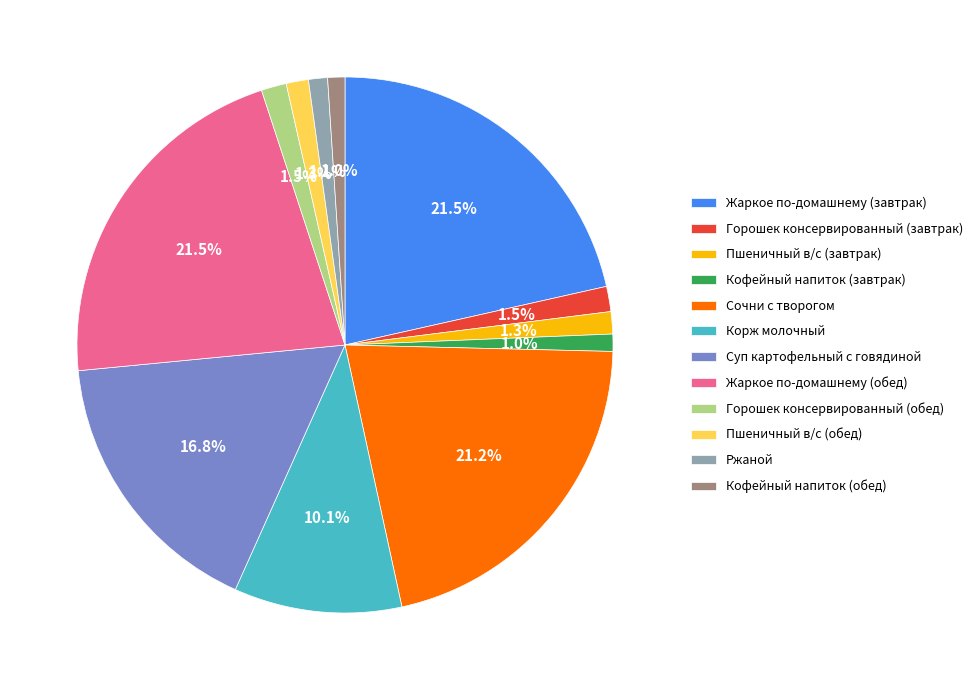

Approximately how many times larger is the value at Пшеничный в/с (обед) compared to Горошек консервированный (завтрак)?

0.9